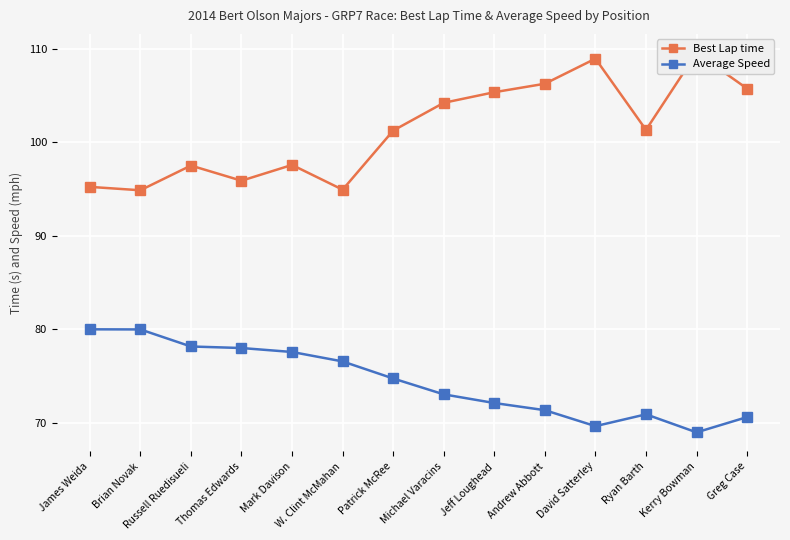

What is the average value of the Average Speed series?

74.4